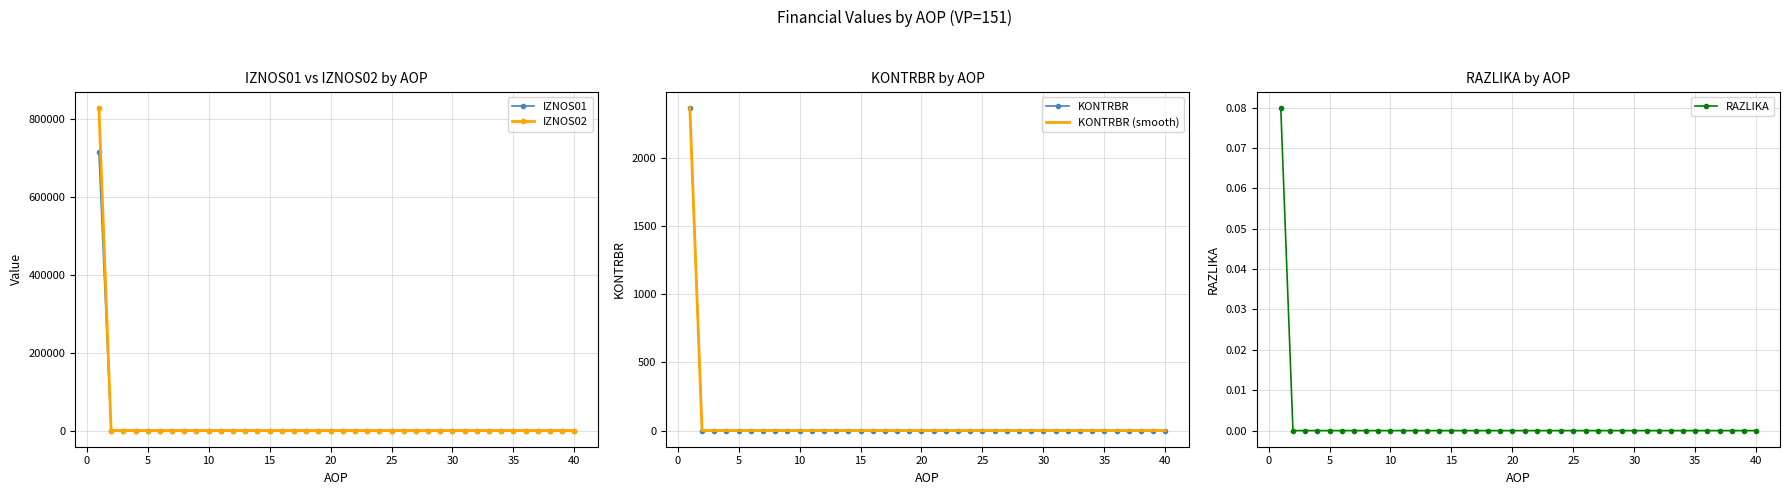

What are all the series names shown in the legend?

IZNOS01, IZNOS02, KONTRBR, KONTRBR (smooth), RAZLIKA